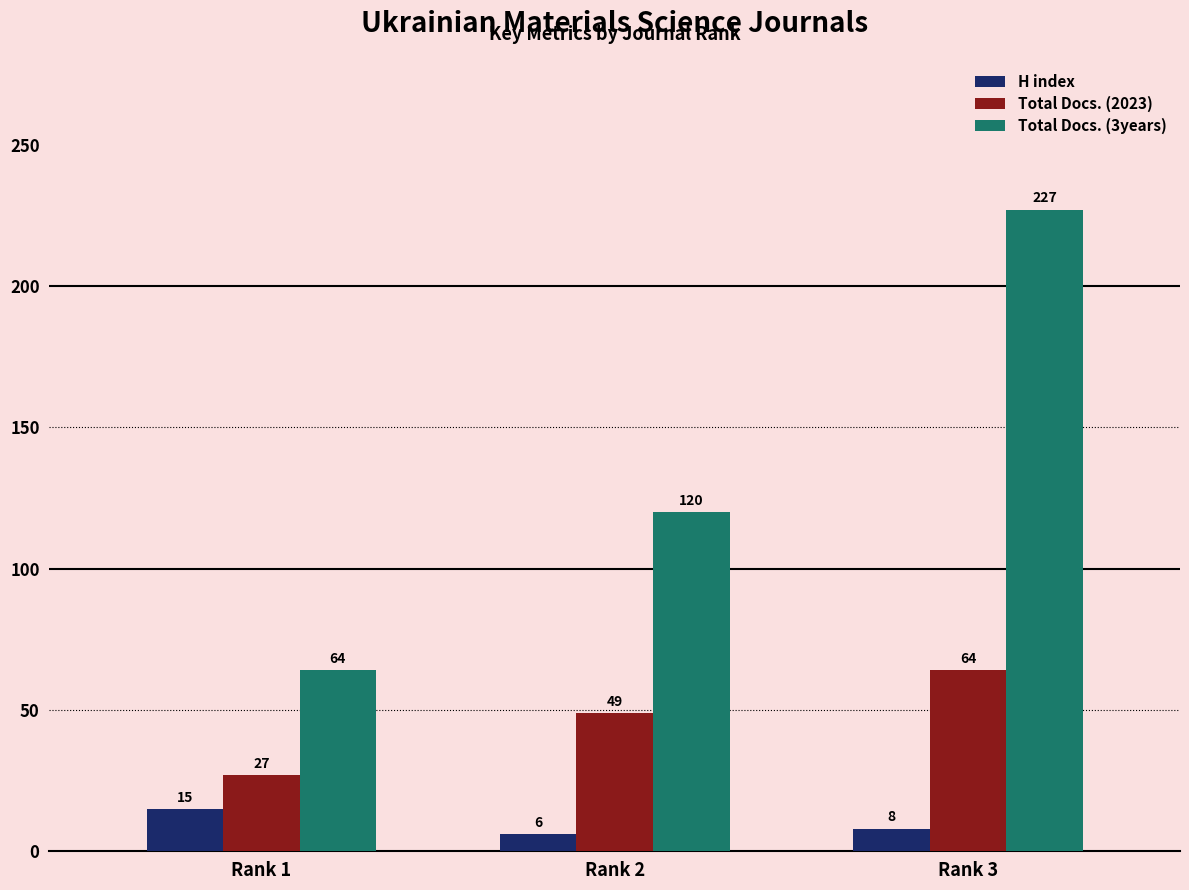

Where does the H index series first go above 8?

Rank 1